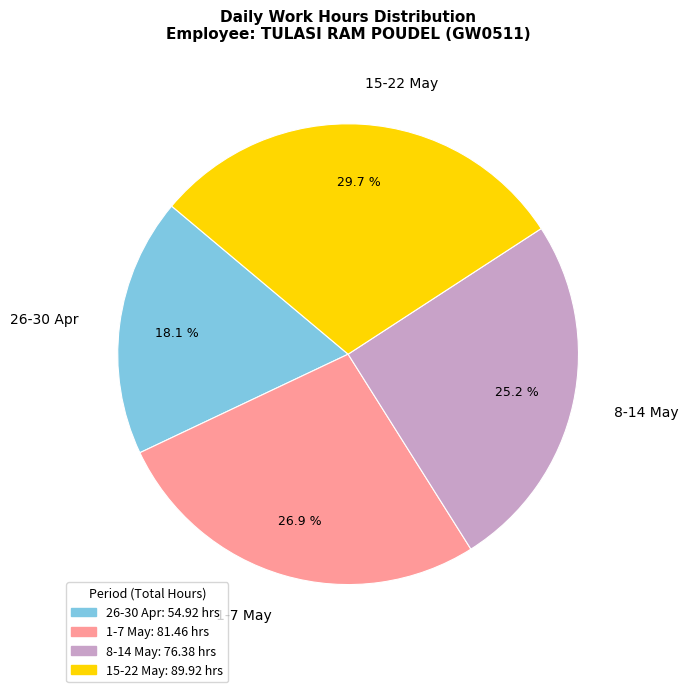

How many segments does this pie chart have?

4